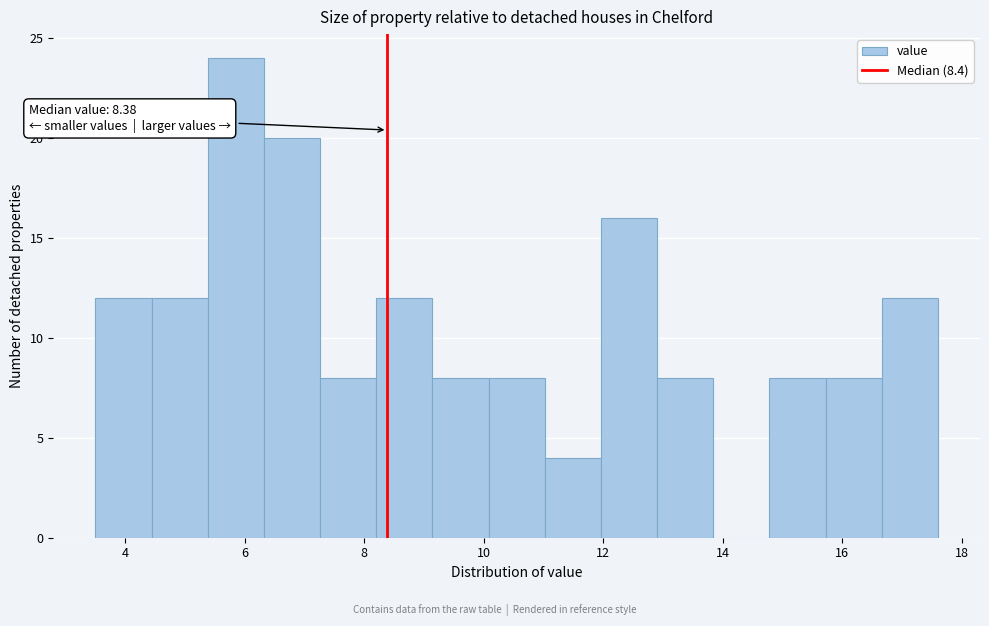

Over which range of the x-axis is the bar tallest?

5.38 to 6.32